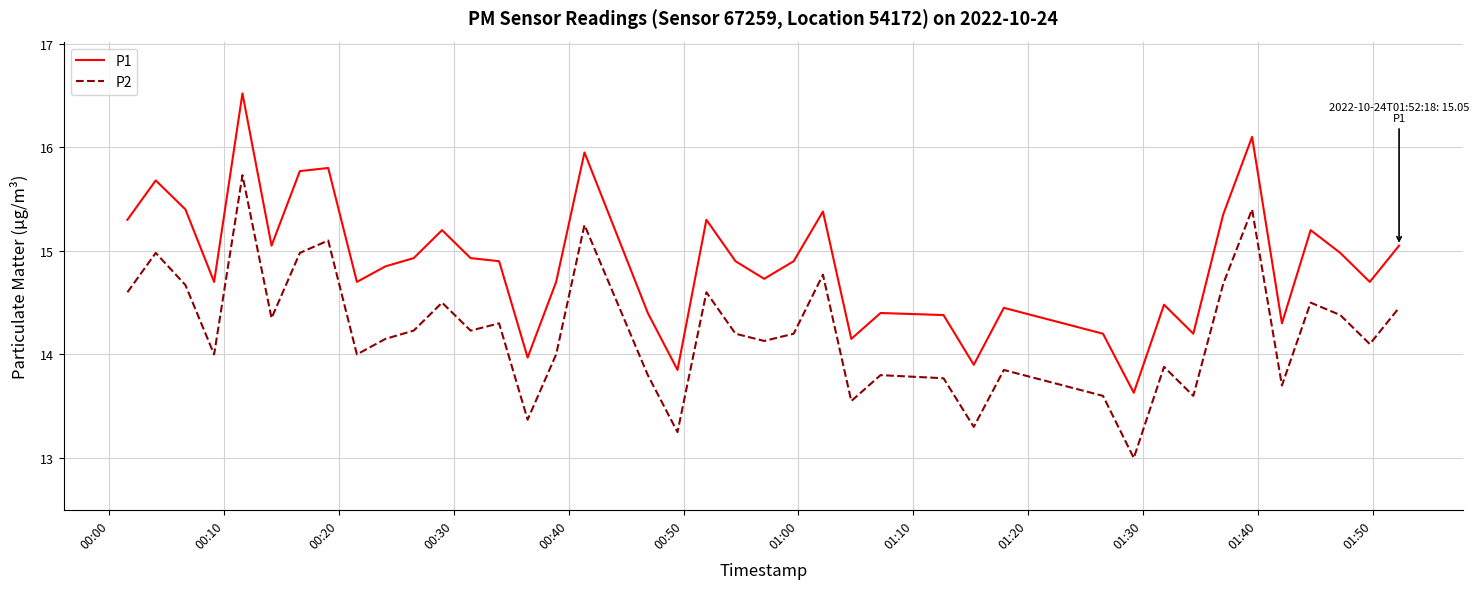

What is the difference between the maximum and minimum values in the P2 series?

2.7